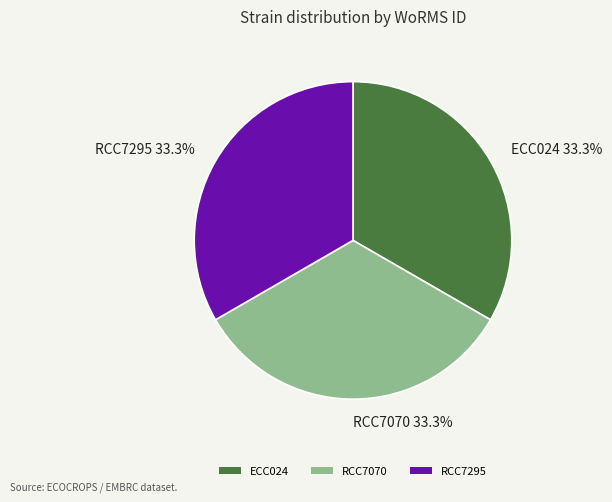

The RCC7070 slice represents 26% of the pie. True or false?

False